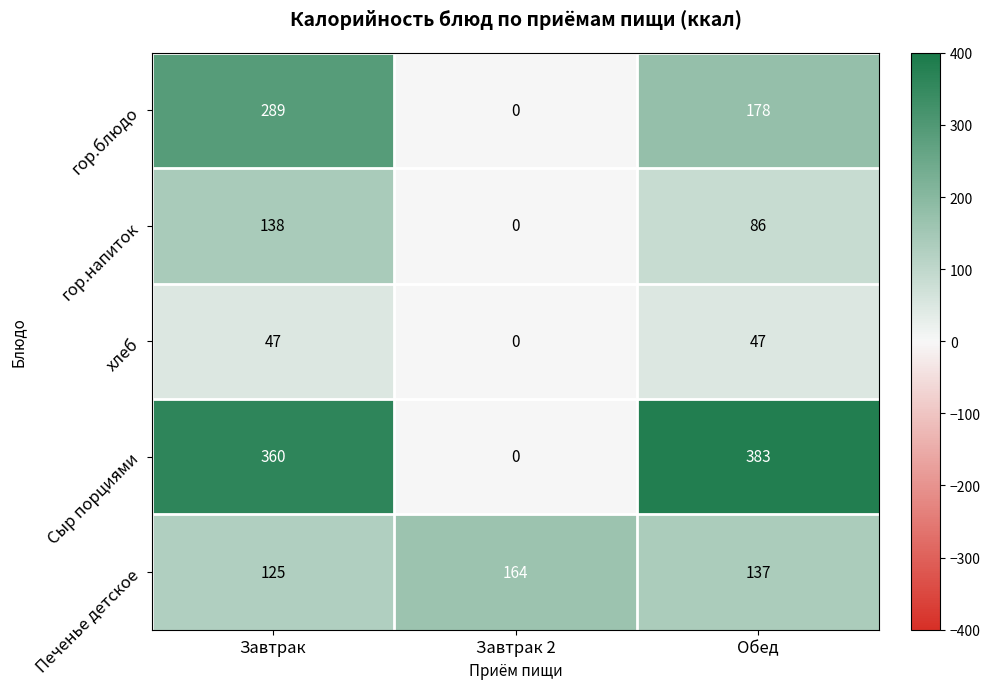

How many categories are shown in the chart?

3